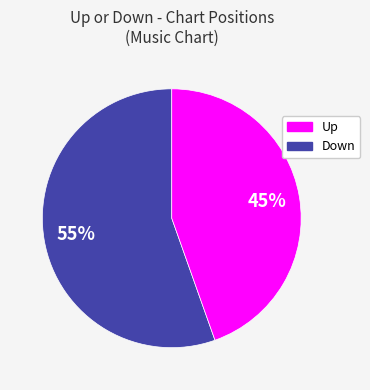

Does any single category account for the majority?

Yes